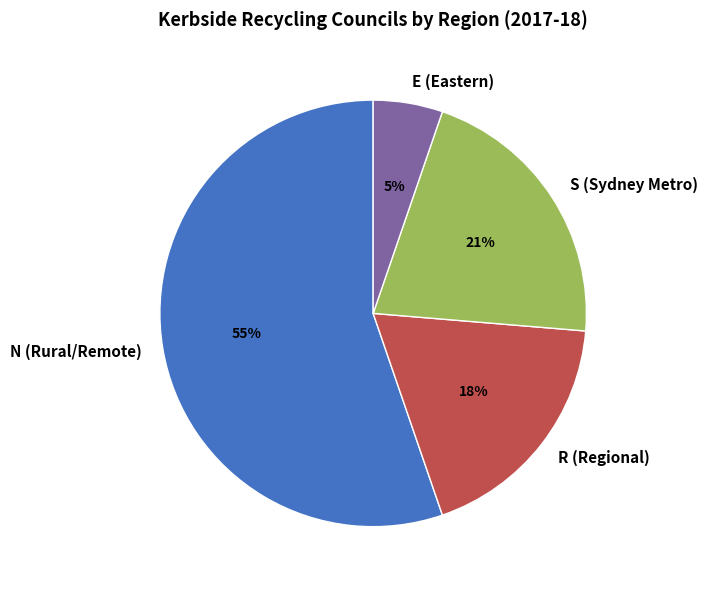

How many slices are in this pie chart?

4